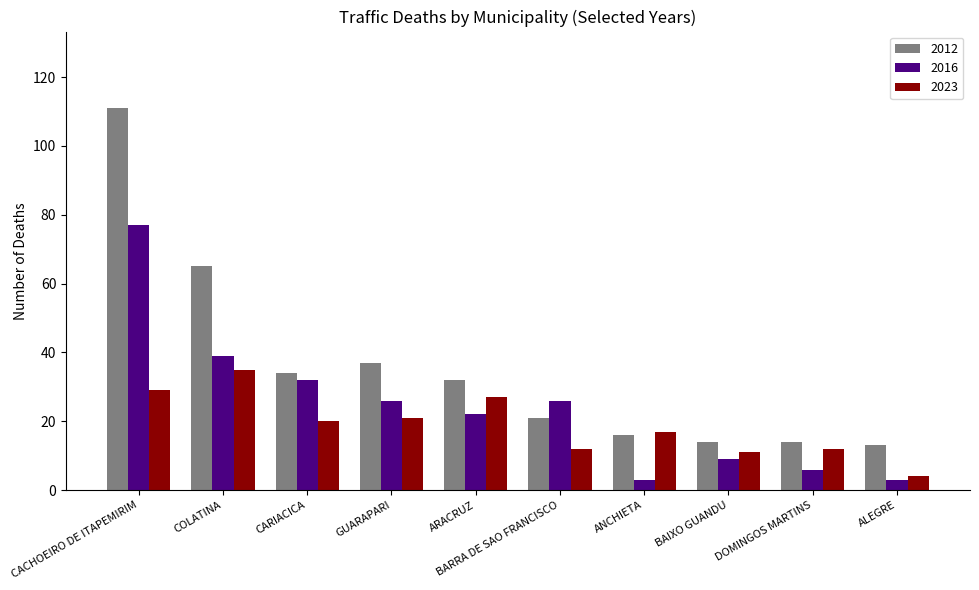

True or false: 2023 has a value of 14 at CACHOEIRO DE ITAPEMIRIM.

False